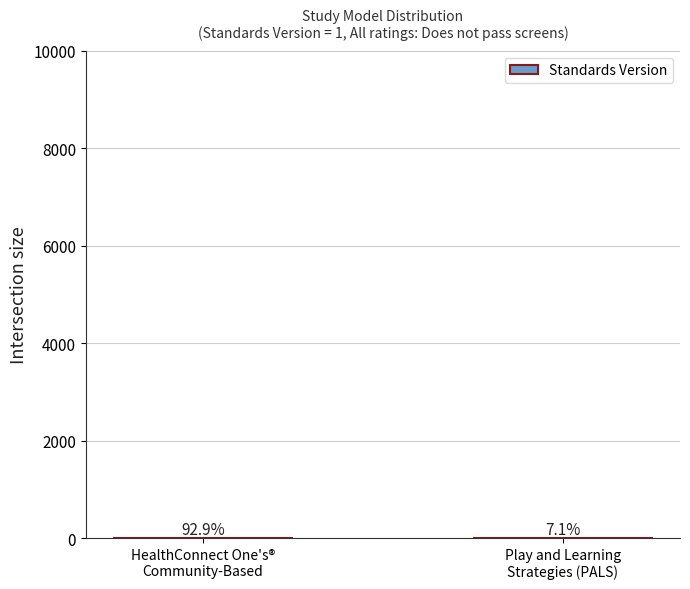

What is the label of the 2nd bar from the left?

Play and Learning
Strategies (PALS)